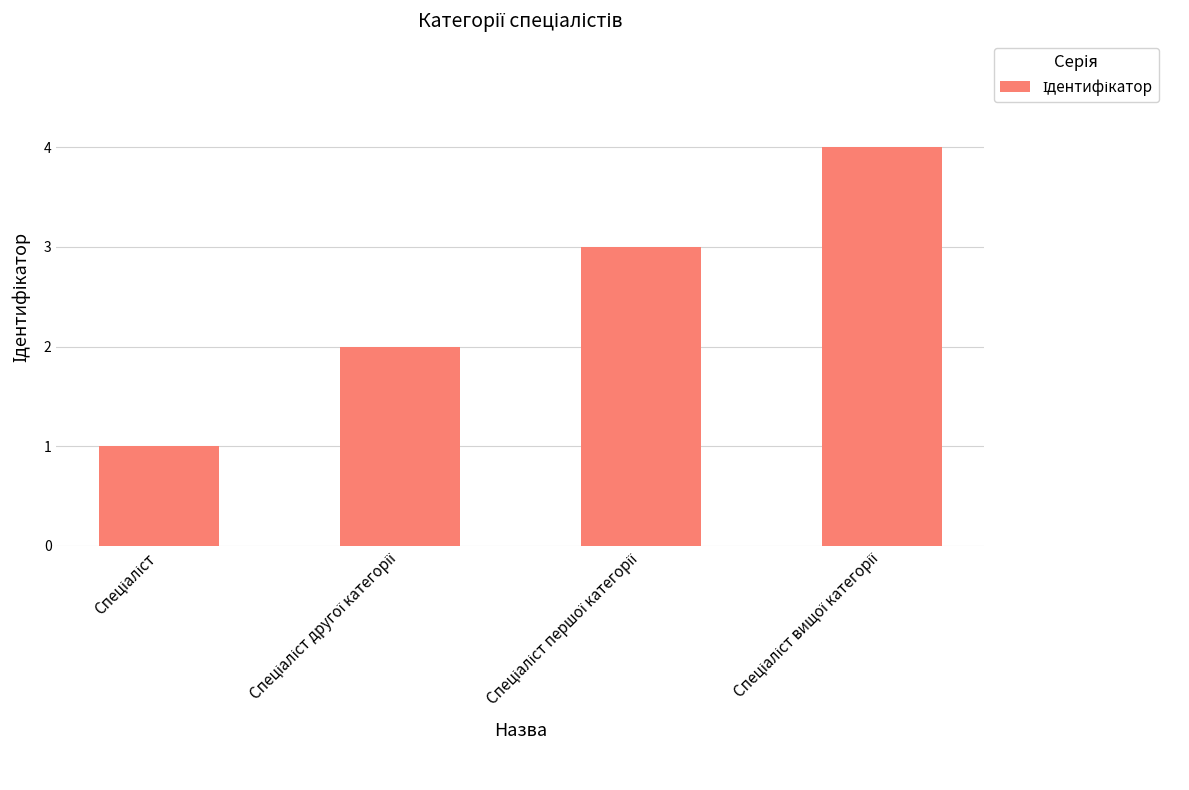

What is the sum of all values?

10